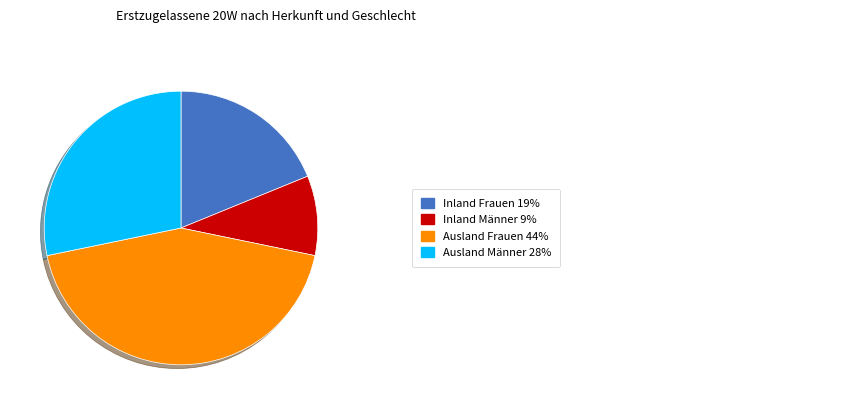

Is there a majority slice in this chart?

No